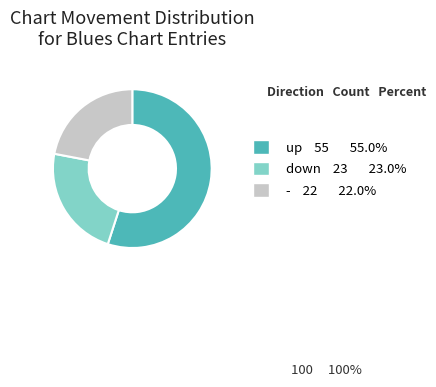

Combined, do down 23 23.0% and up 55 55.0% account for over 50%?

Yes